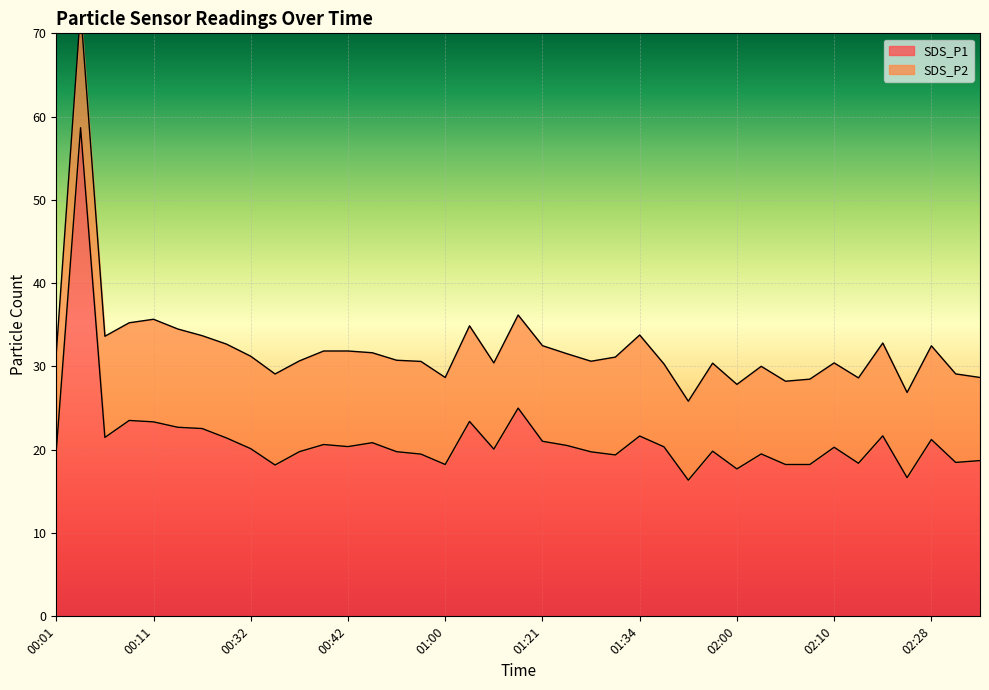

What is the change in value from 00:32 to 02:25?

-3.5